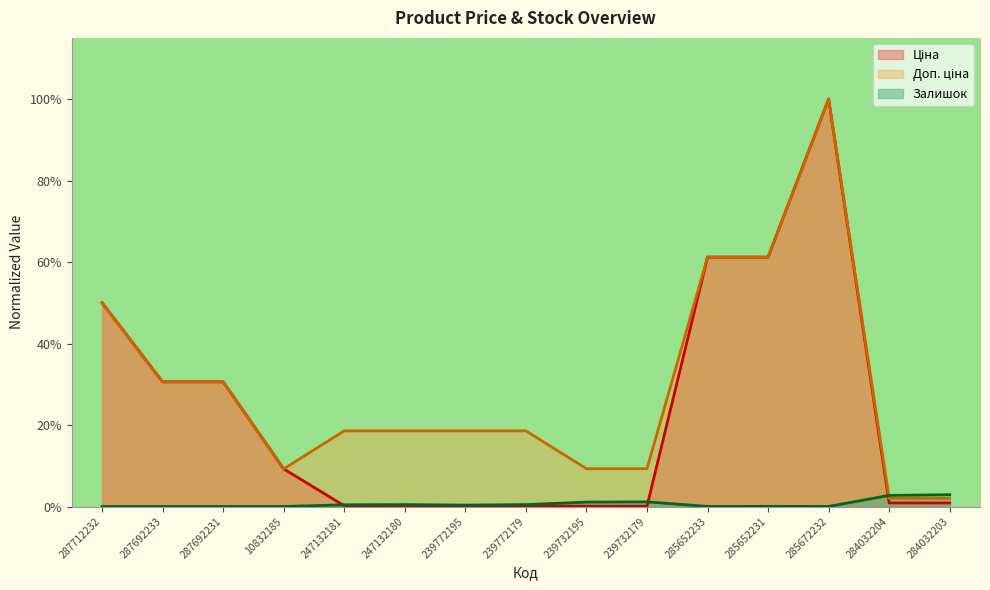

What is the sum of the Доп. ціна values at 239772195 and 10832185?

0.3